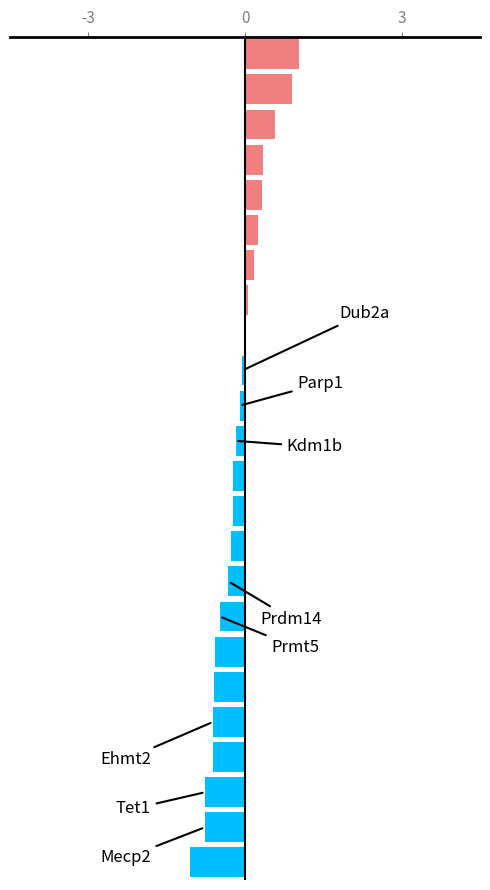

What is the sum of all values?

-3.2